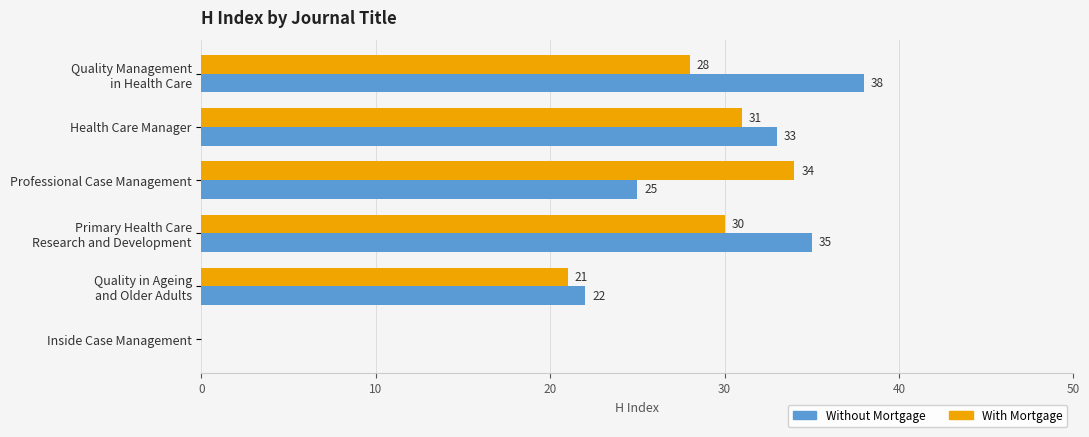

Is it true that With Mortgage equals 14 at Professional Case Management?

False